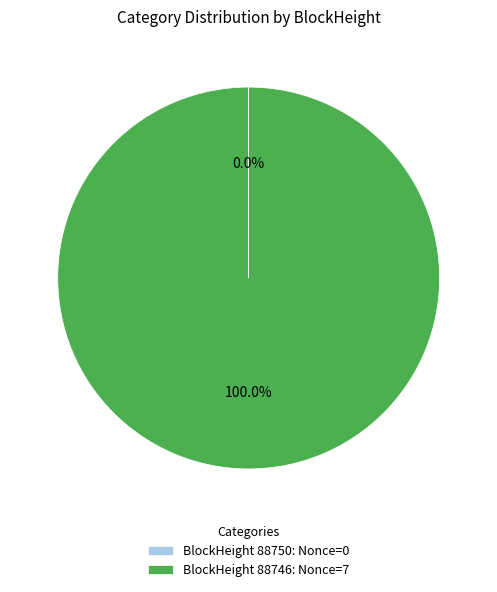

Which slice is the largest?

BlockHeight 88746: Nonce=7